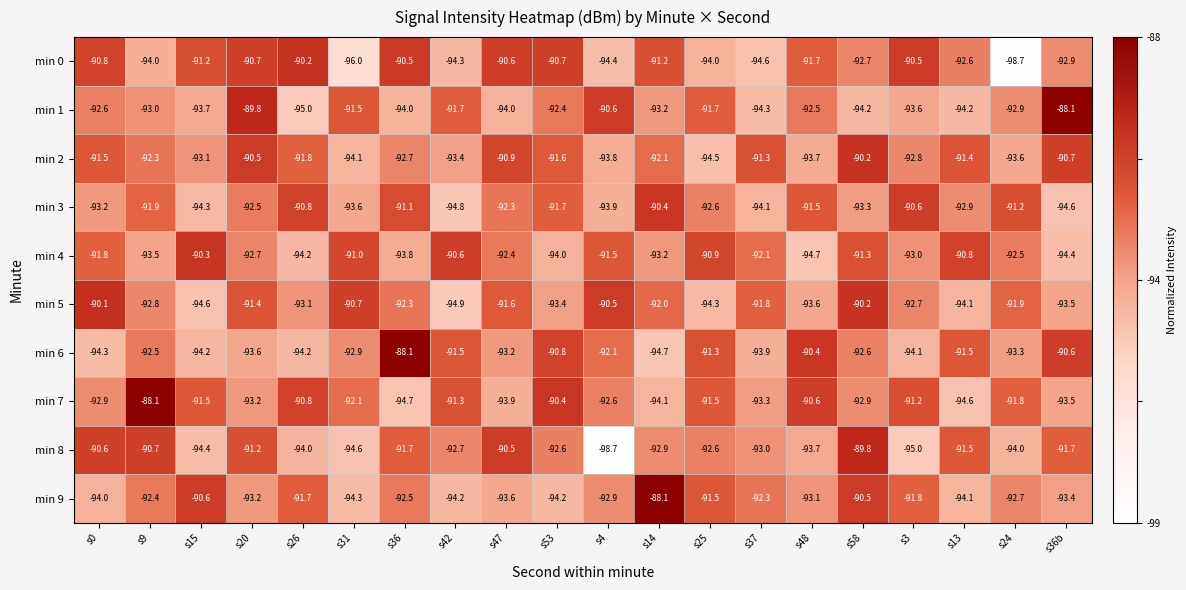

What is the total value across all series at s25?

-924.9